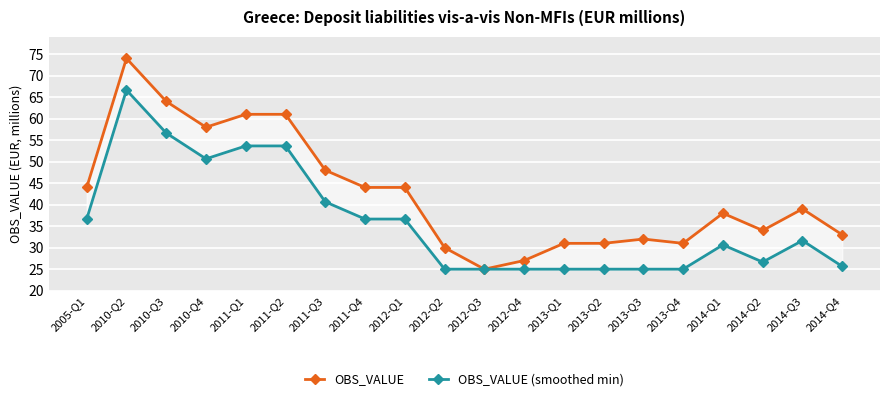

Rank the series by their average value, from highest to lowest.

OBS_VALUE, OBS_VALUE (smoothed min)